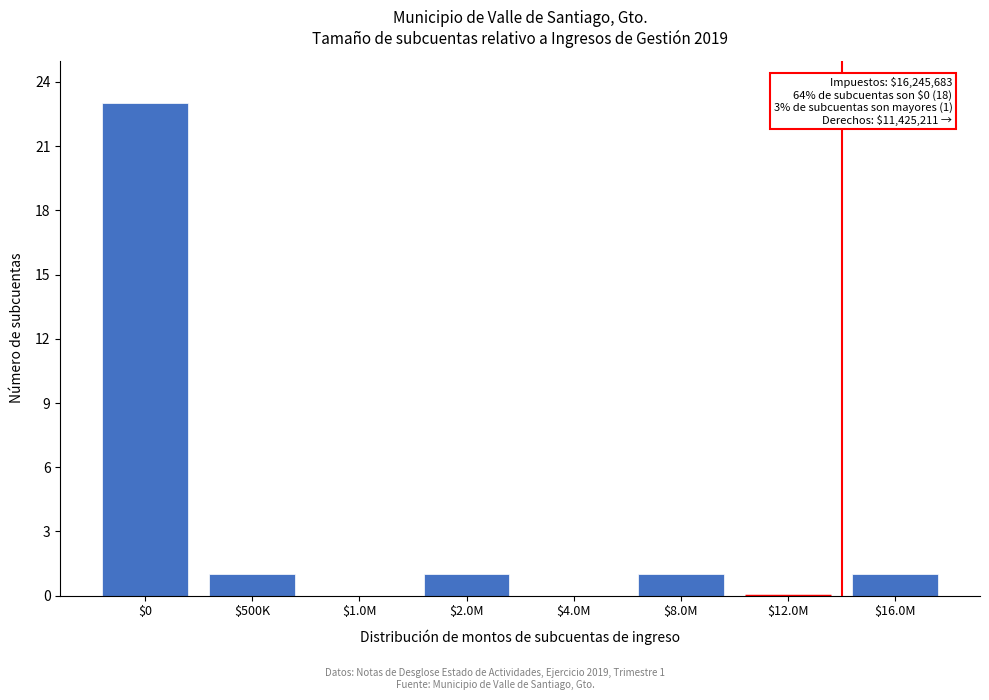

What is the sum of all values?

27